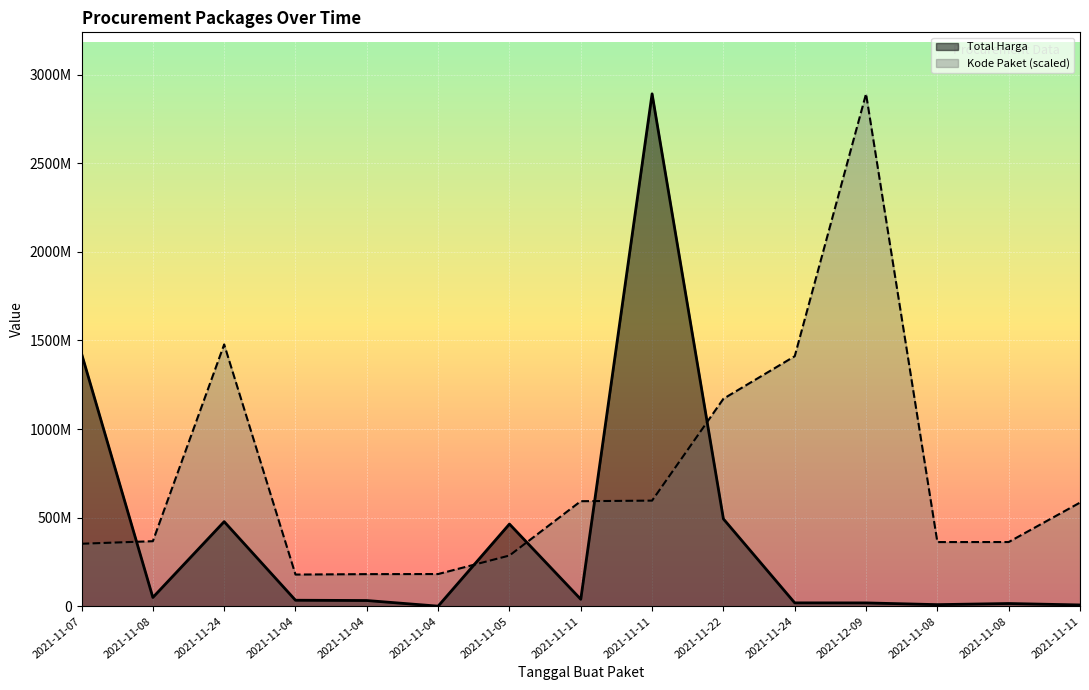

Between 2021-11-22 and 2021-12-09, which is larger?

2021-11-22